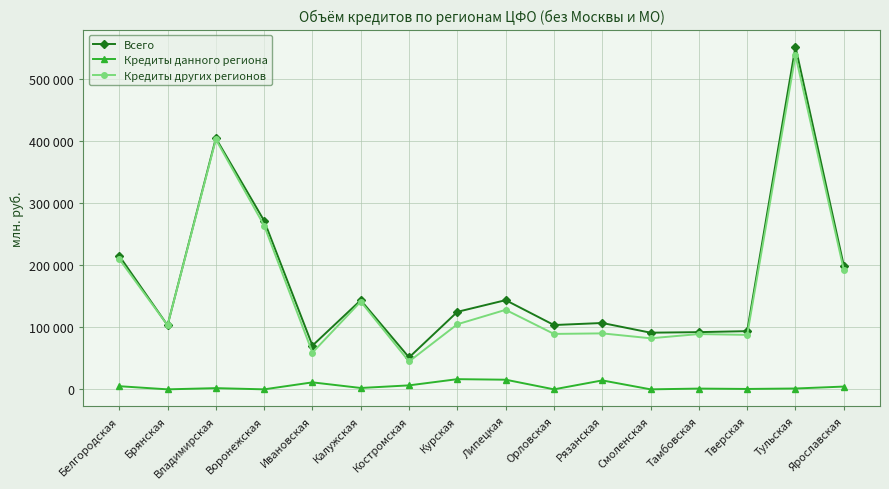

What is the label of the 10th point from the right?

Костромская